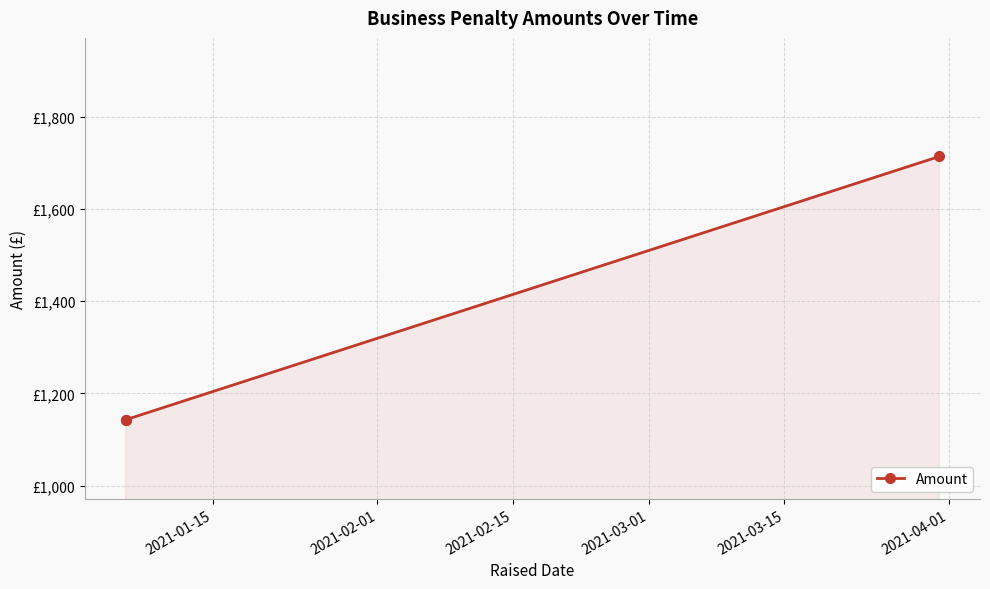

What is the difference between the maximum and minimum values?

571